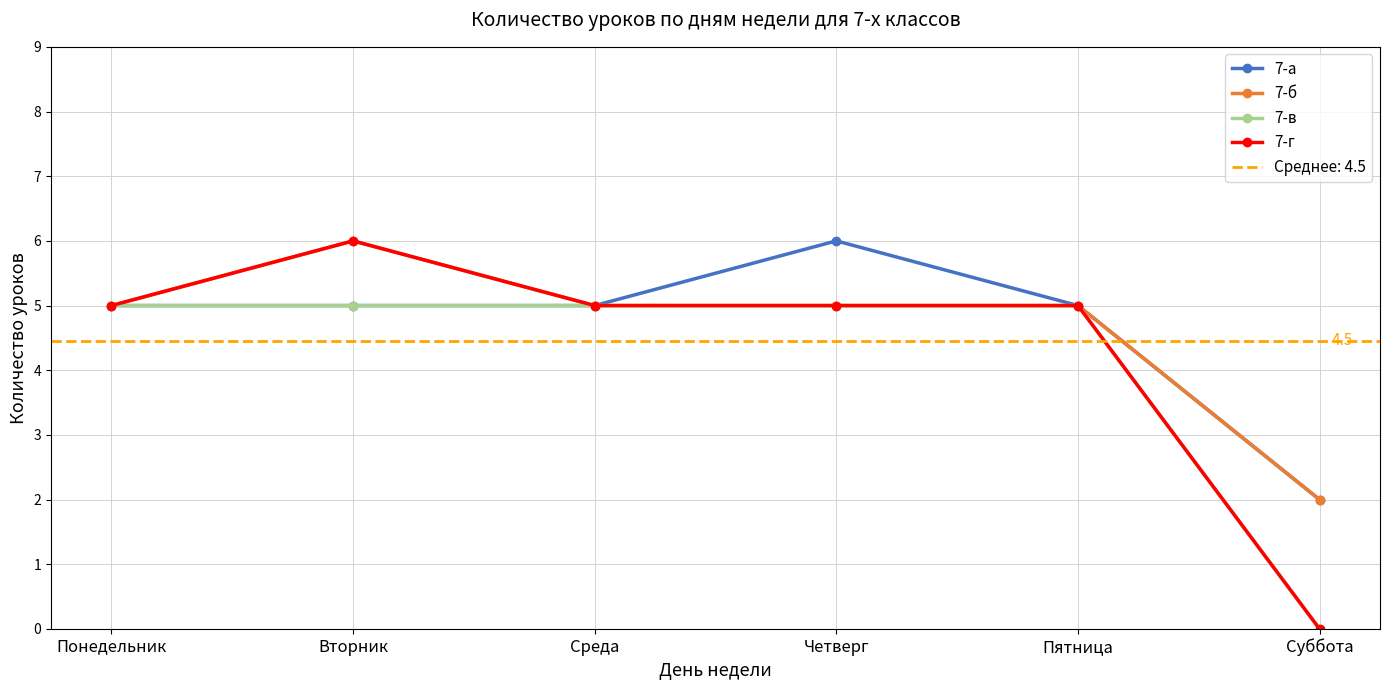

Is it true that 7-а equals 3 at Суббота?

False